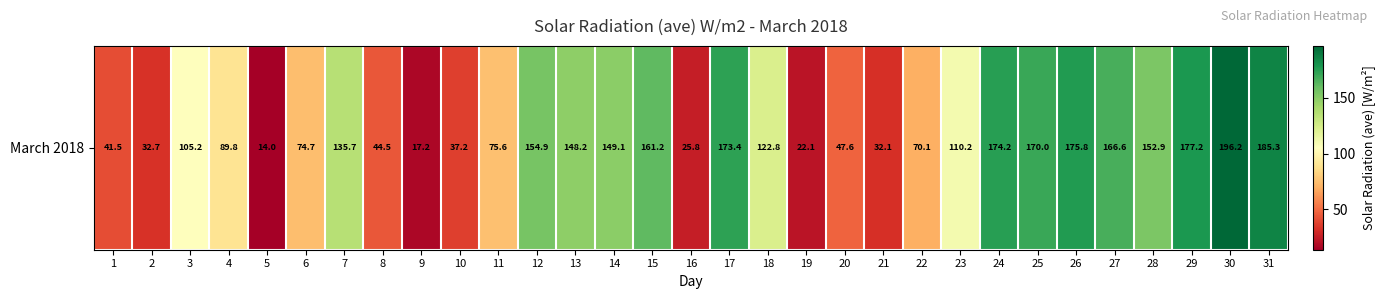

Read the value at 11.

75.6